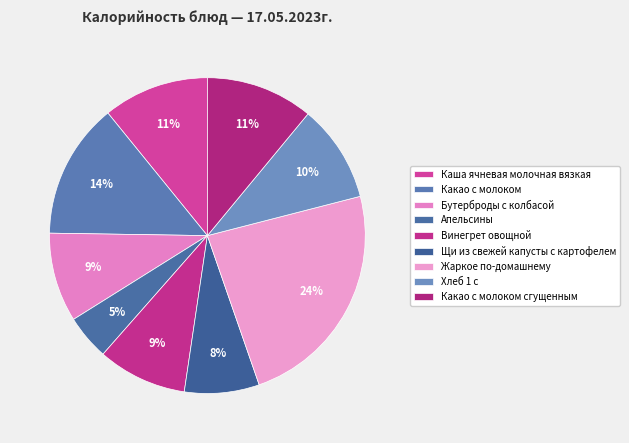

To the nearest percent, what percentage of the pie is Какао с молоком?

14%